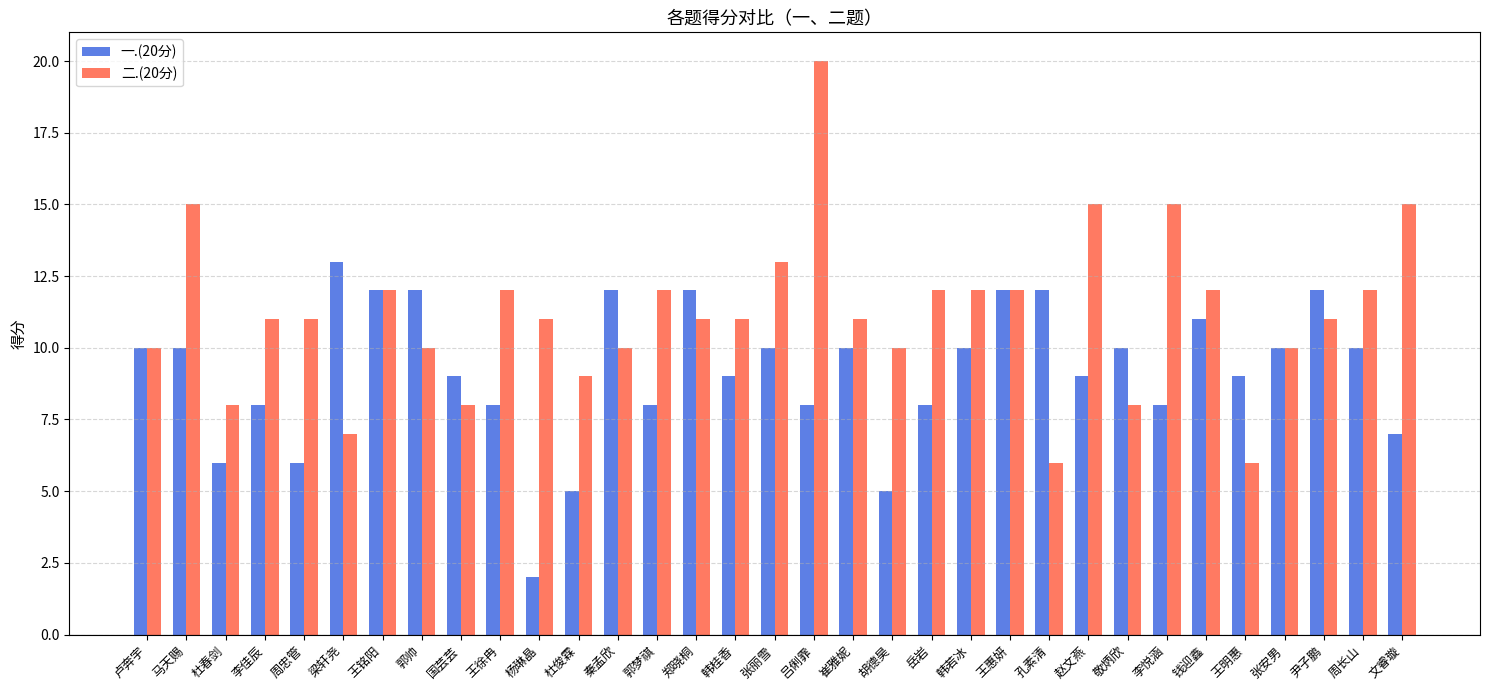

What is the total value across all series at 张丽雪?

23